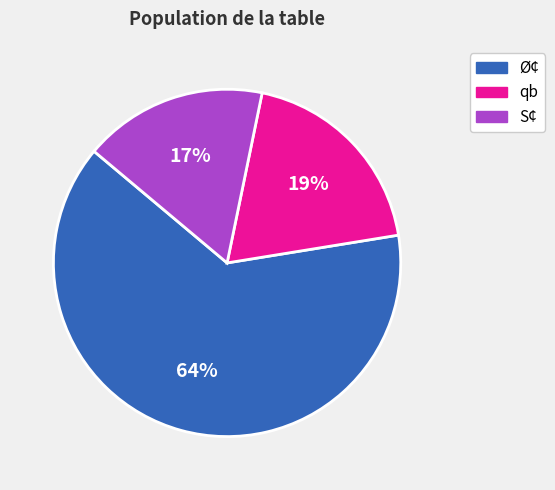

To the nearest percent, what is the difference between the largest and smallest slice percentages?

47%